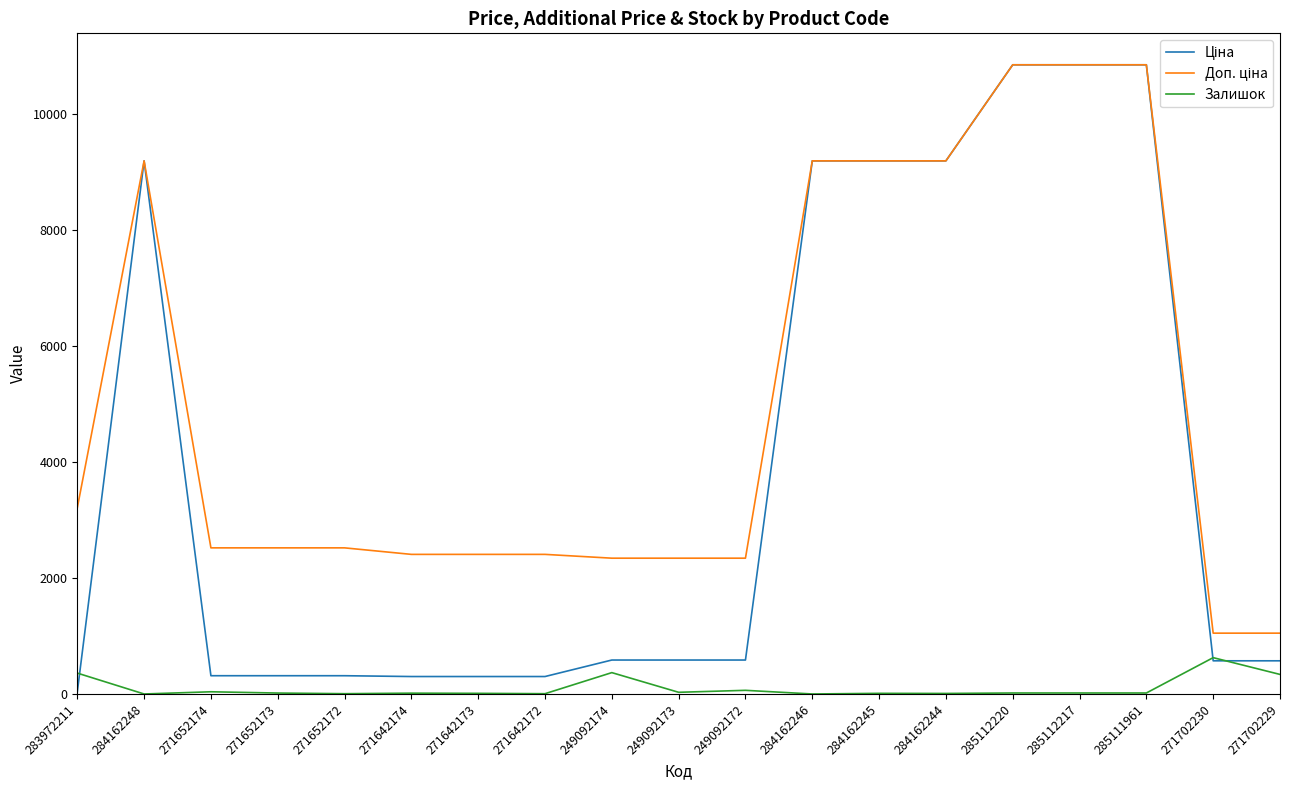

True or false: Залишок has a value of 337.0 at 271702229.

True